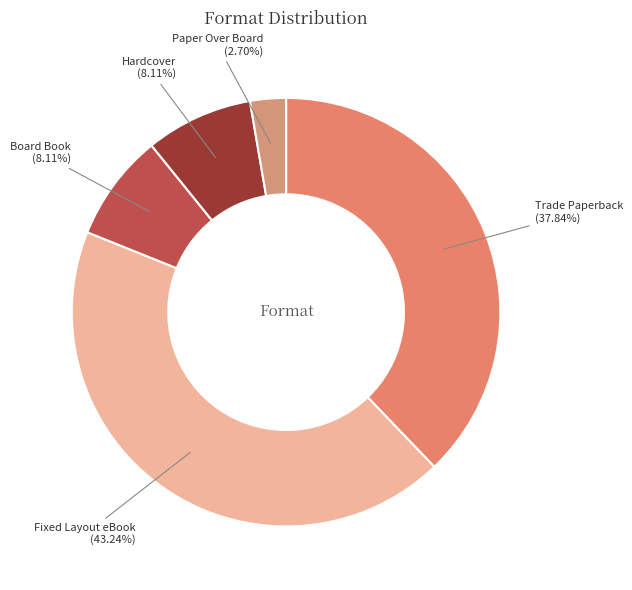

To the nearest percent, what portion does Hardcover represent?

8%